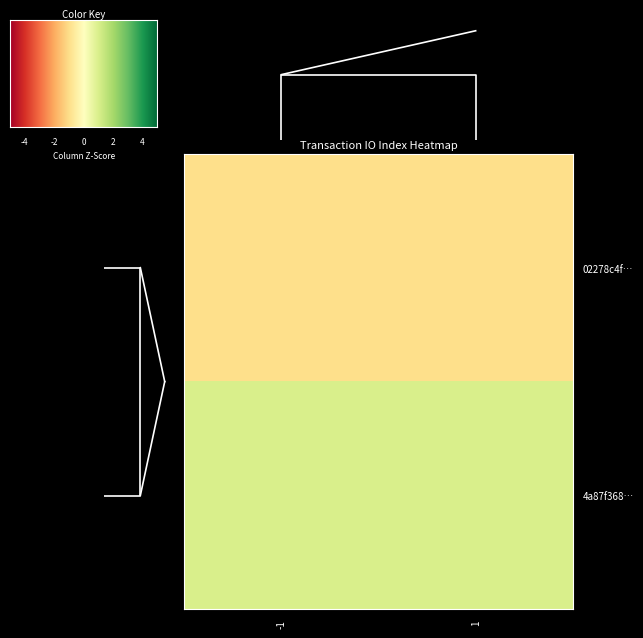

Reading left to right, transcribe all the data shown in this chart.

02278c4f…: -1=-1	1=-1
4a87f368…: -1=1	1=1